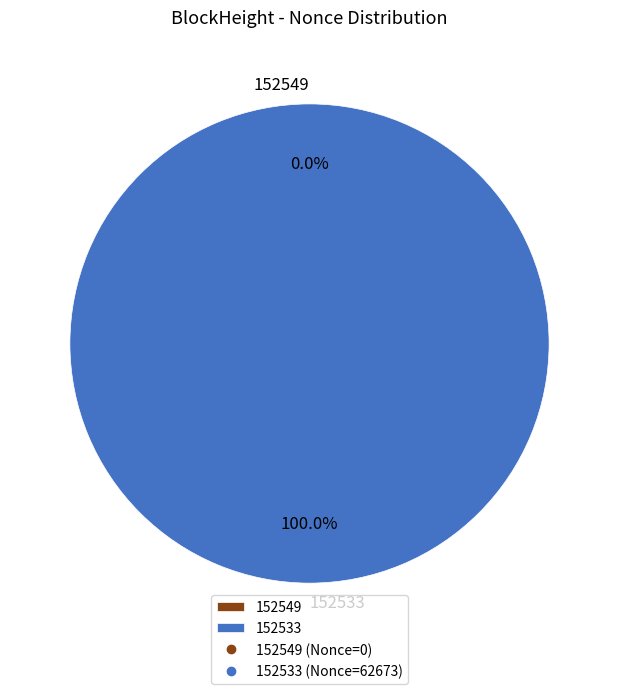

Which has a higher value, 152549 or 152533?

152533